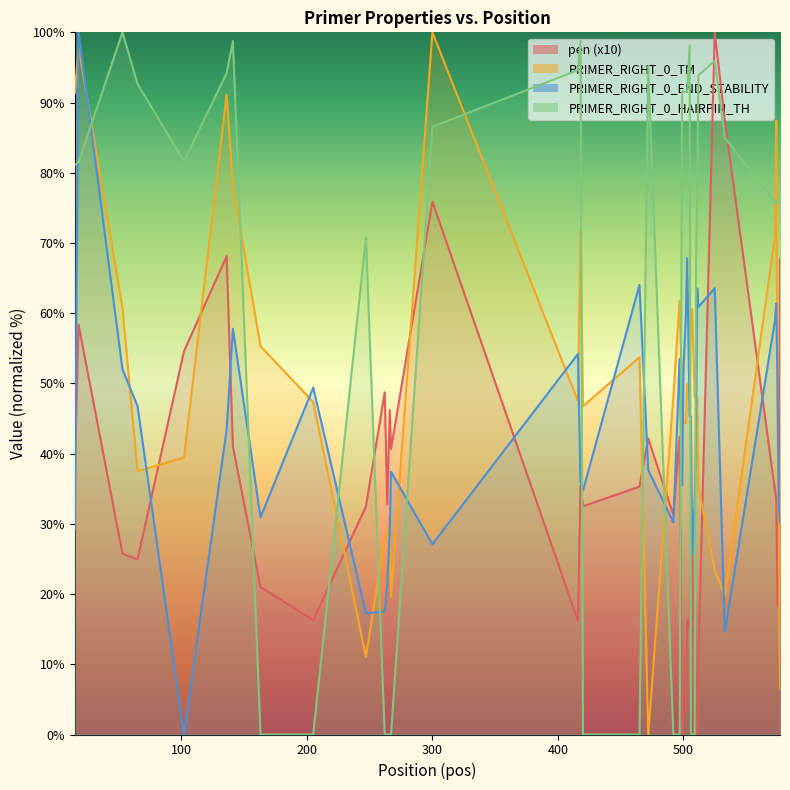

Reading right to left, transcribe all the data shown in this chart.

pen: 577=67.7	576=28.6	575=18.4	574=33.5	573=34.8	533=87.5	525=100.0	512=11.3	511=0.0	510=0.0	509=0.0	507=25.6	506=25.6	505=15.2	503=16.3	502=3.2	500=3.2	499=0.1	497=42.4	492=31.3	472=42.2	465=35.3	420=32.5	418=35.4	416=16.2	300=75.9	267=40.6	266=46.2	264=32.8	262=48.7	247=32.5	205=16.3	163=21.0	141=41.0	136=68.1	102=54.6	65=24.9	53=25.8	18=58.4	15=36.9
PRIMER_RIGHT_0_TM: 577=6.6	576=33.3	575=45.0	574=87.4	573=71.0	533=19.8	525=23.4	512=35.2	511=48.1	510=48.1	509=48.1	507=60.6	506=60.6	505=48.7	503=49.9	502=44.4	500=44.4	499=49.4	497=61.8	492=48.1	472=0.0	465=53.7	420=46.7	418=71.8	416=47.5	300=100.0	267=19.6	266=31.1	264=28.6	262=28.2	247=11.0	205=47.4	163=55.3	141=78.1	136=91.1	102=39.4	65=37.5	53=60.7	18=97.9	15=91.3
PRIMER_RIGHT_0_END_STABILITY: 577=30.2	576=32.9	575=50.6	574=61.4	573=59.0	533=14.6	525=63.5	512=60.9	511=63.5	510=41.5	509=33.1	507=25.7	506=45.3	505=45.3	503=67.9	502=60.0	500=51.6	499=35.5	497=53.5	492=30.2	472=37.6	465=64.0	420=34.8	418=36.0	416=54.2	300=27.1	267=37.4	266=29.0	264=21.3	262=17.5	247=17.3	205=49.4	163=30.9	141=57.8	136=43.4	102=0.0	65=46.8	53=52.0	18=100.0	15=29.3
PRIMER_RIGHT_0_HAIRPIN_TH: 577=76.8	576=76.8	575=75.8	574=75.8	573=75.8	533=85.0	525=95.9	512=93.9	511=78.1	510=67.1	509=0.0	507=0.0	506=0.0	505=98.1	503=91.6	502=91.6	500=91.6	499=91.6	497=0.0	492=0.0	472=95.1	465=0.0	420=0.0	418=98.8	416=94.6	300=86.6	267=0.0	266=0.0	264=0.0	262=0.0	247=70.8	205=0.0	163=0.0	141=98.8	136=94.2	102=81.6	65=92.7	53=100.0	18=81.5	15=81.1